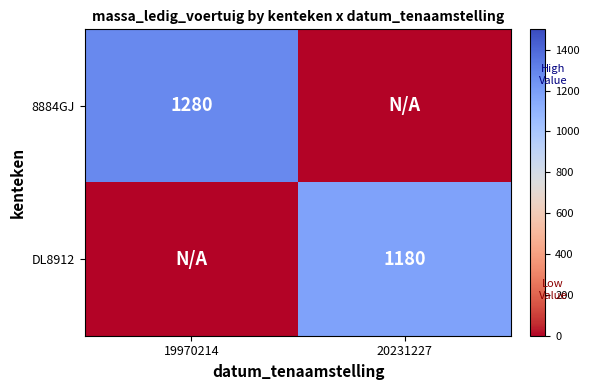

The DL8912 series shows 1180 at 20231227. True or false?

True